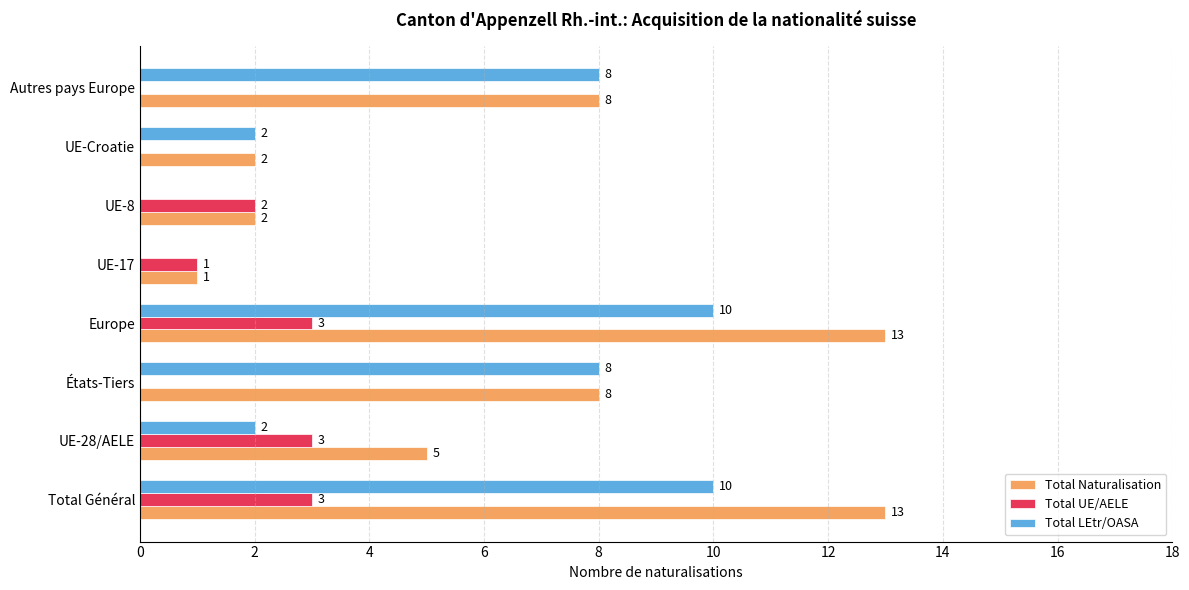

Is it true that Total UE/AELE equals 1 at UE-Croatie?

False